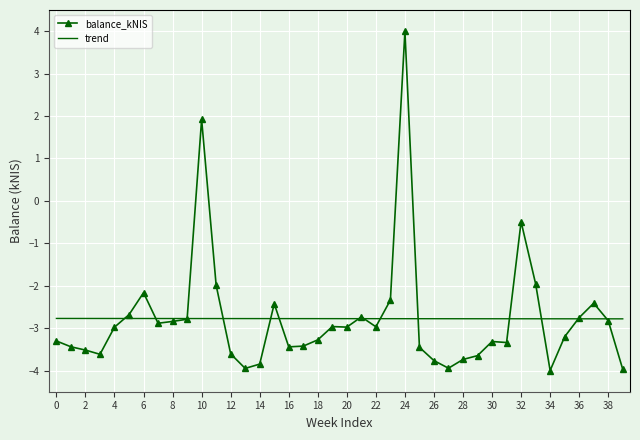

What is the maximum value shown in the chart?

4.0